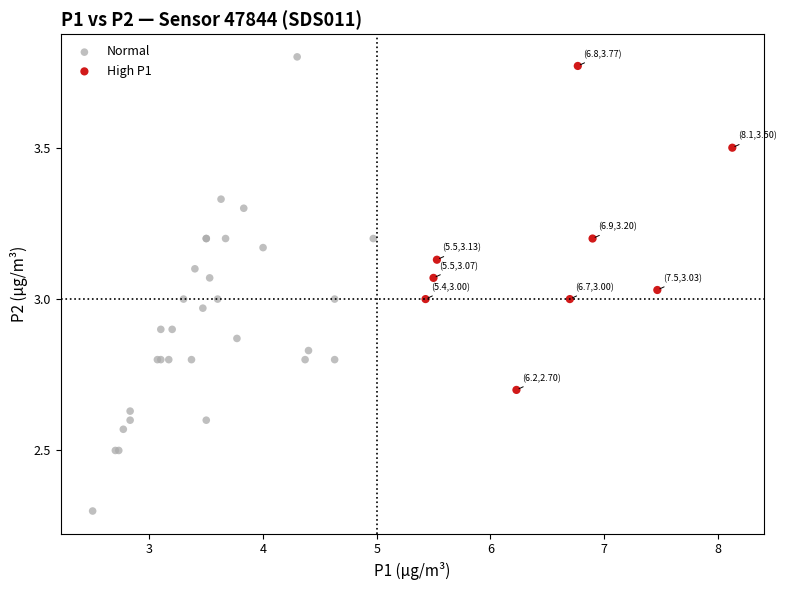

Which series has the widest spread of Y values?

Normal